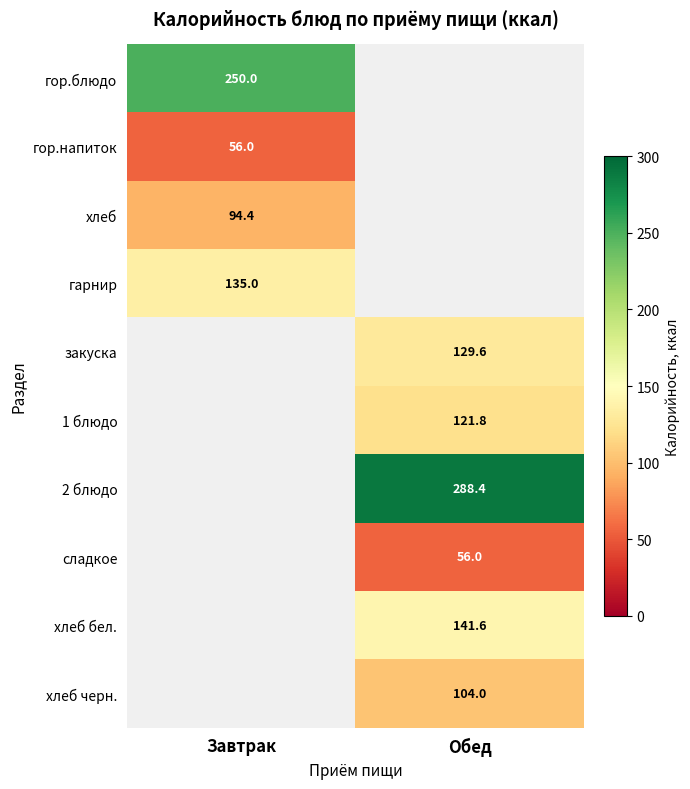

True or false: 2 блюдо has a value of 80.9 at Обед.

False